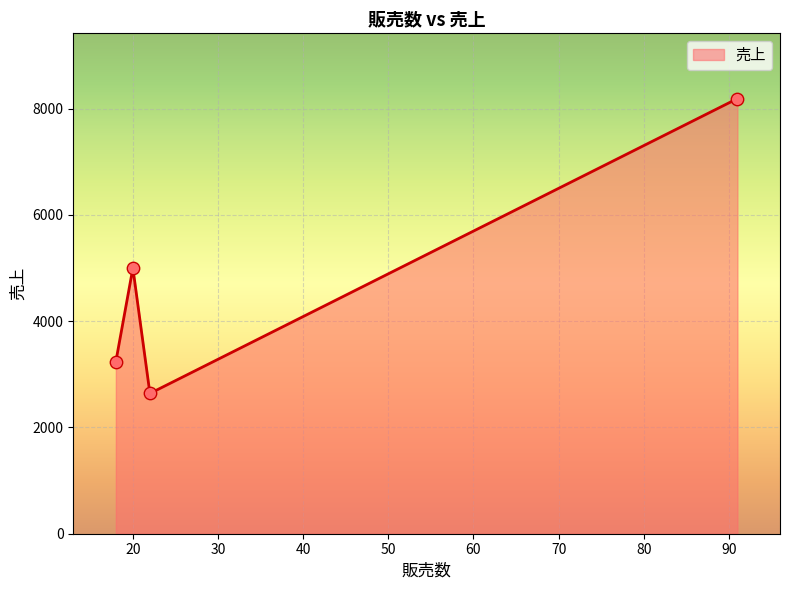

What is the sum of all values?

19070